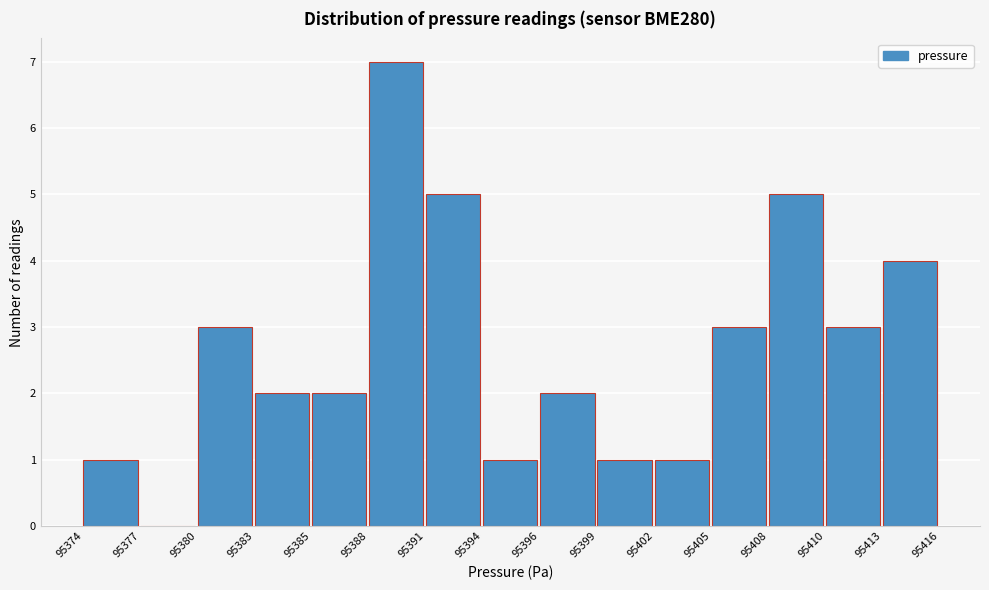

Reading left to right, list all the values displayed in this chart.

95374=1	95377=0	95380=3	95383=2	95385=2	95388=7	95391=5	95394=1	95396=2	95399=1	95402=1	95405=3	95408=5	95410=3	95413=4